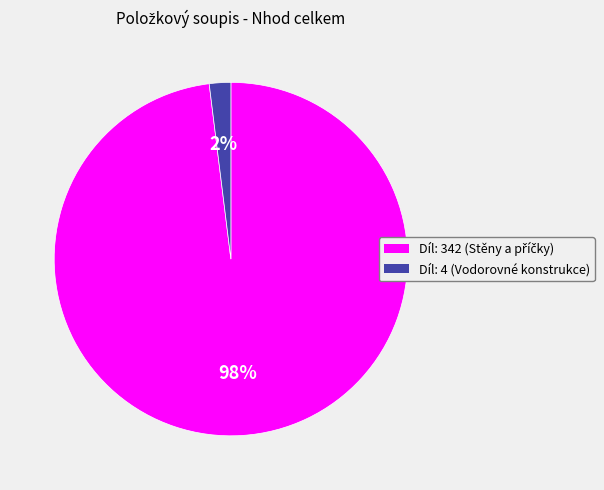

To the nearest percent, what is the average slice percentage?

50%